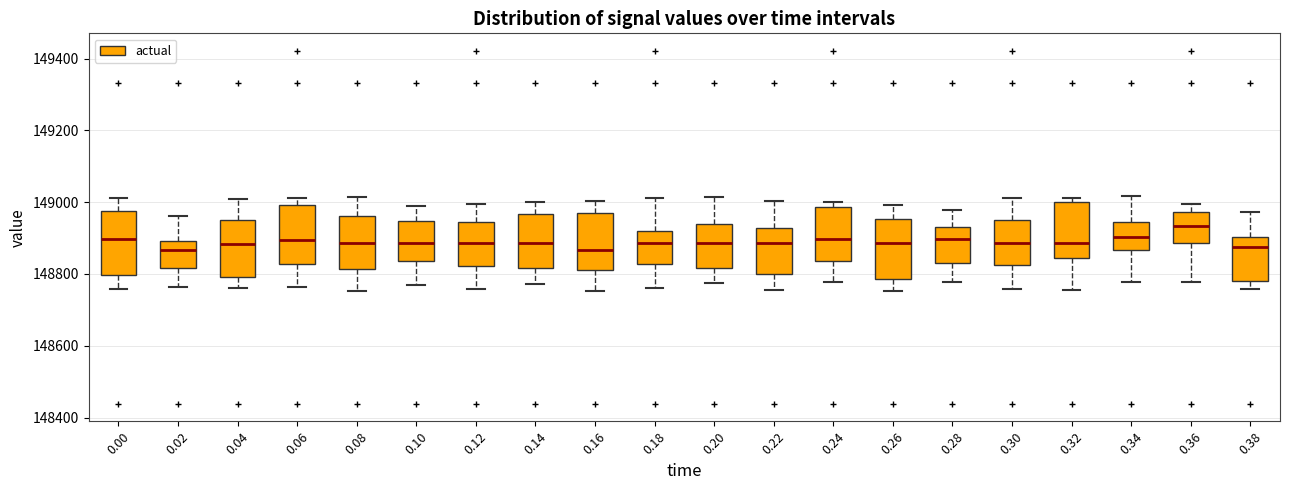

Which box's median line is the highest?

0.36